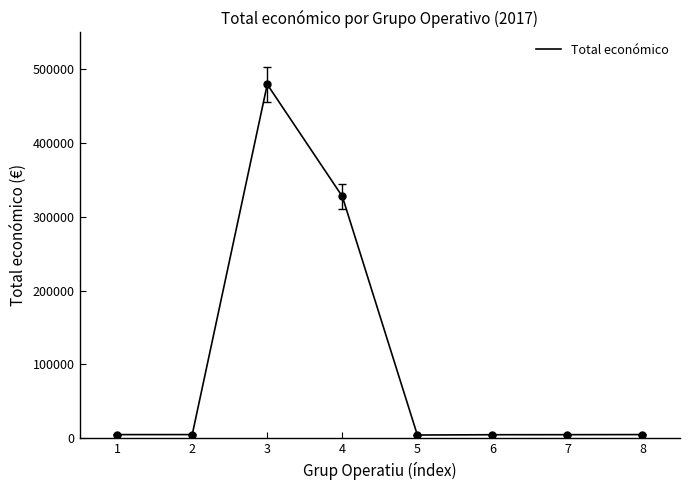

Which has a higher value, 1 or 4?

4